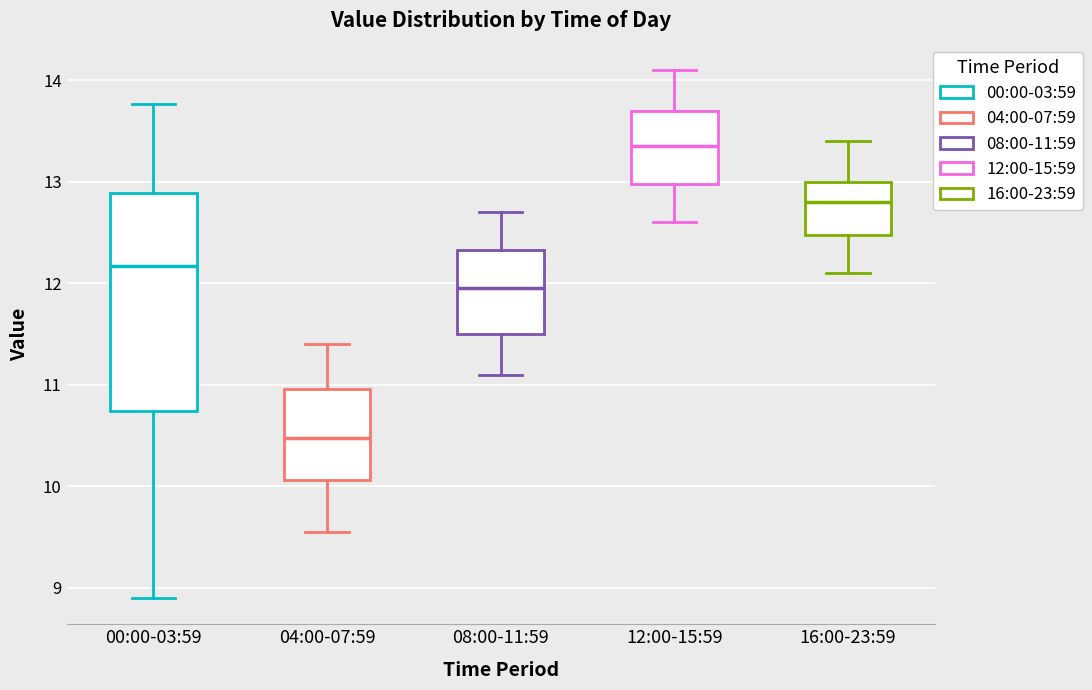

Reading left to right, transcribe this box plot: for each box, give where its median line is, the range the box spans, and where its two whiskers end, as read against the y-axis. The values are not printed on the chart, so give them approximately, as read against the axis.

00:00-03:59: median 12.2, box 10.7 to 12.9, whiskers 8.9 to 13.8
04:00-07:59: median 10.5, box 10.1 to 11.0, whiskers 9.6 to 11.4
08:00-11:59: median 12.0, box 11.5 to 12.3, whiskers 11.1 to 12.7
12:00-15:59: median 13.4, box 13.0 to 13.7, whiskers 12.6 to 14.1
16:00-23:59: median 12.8, box 12.5 to 13.0, whiskers 12.1 to 13.4